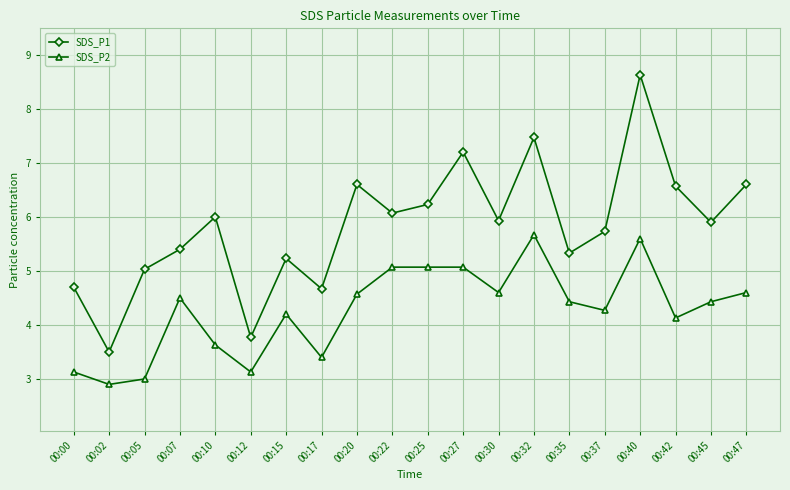

How many lines are shown in the chart?

2